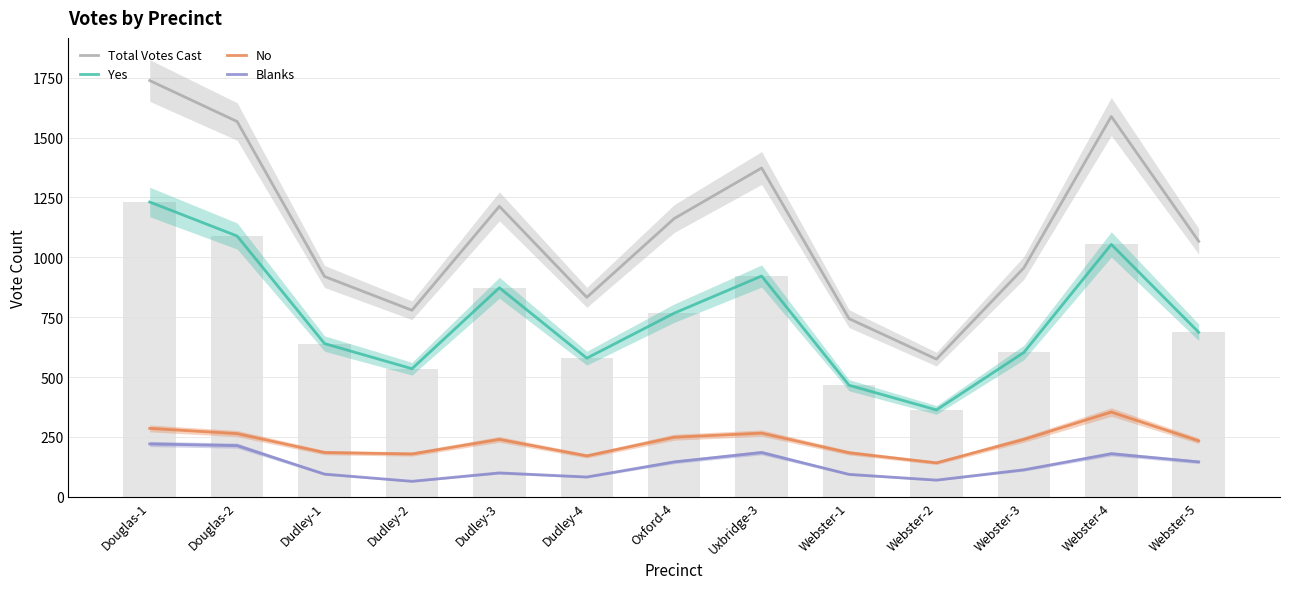

Reading right to left, what are all the values shown in this chart?

Total Votes Cast: 1067	1588	956	575	744	1373	1162	833	1213	779	920	1567	1738
Yes: 687	1054	603	363	466	922	767	579	873	535	640	1089	1231
No: 234	354	240	142	184	266	249	171	240	179	185	264	286
Blanks: 146	180	113	70	94	185	146	83	100	65	95	214	221